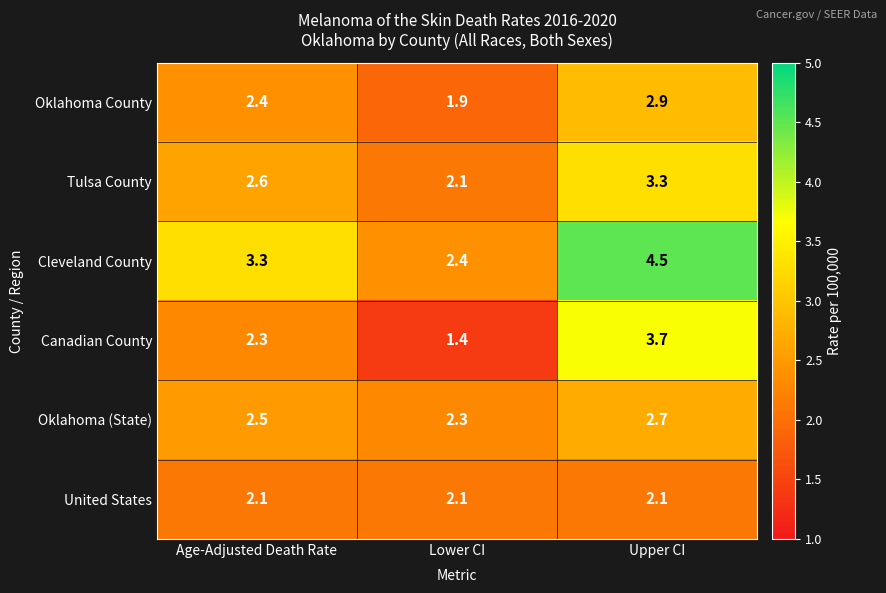

What is the total value across all series at Lower CI?

12.2